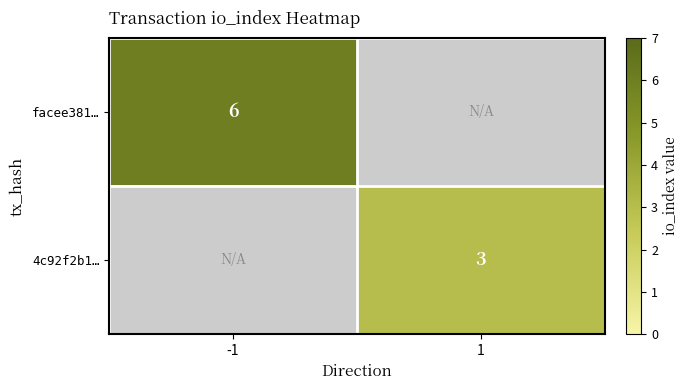

At how many categories does at least one series exceed 4?

1